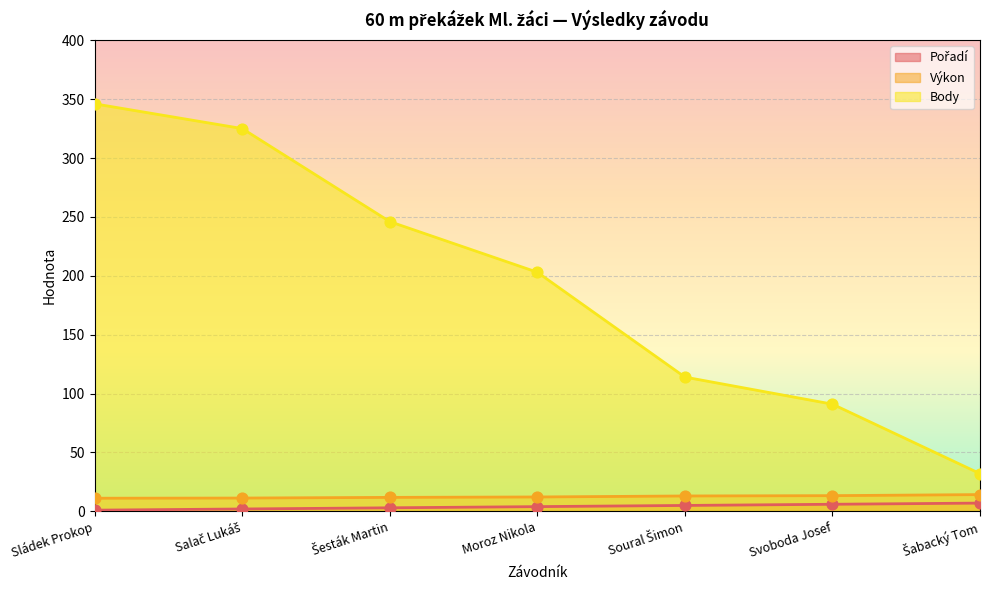

Which series has the widest spread of Y values?

Body